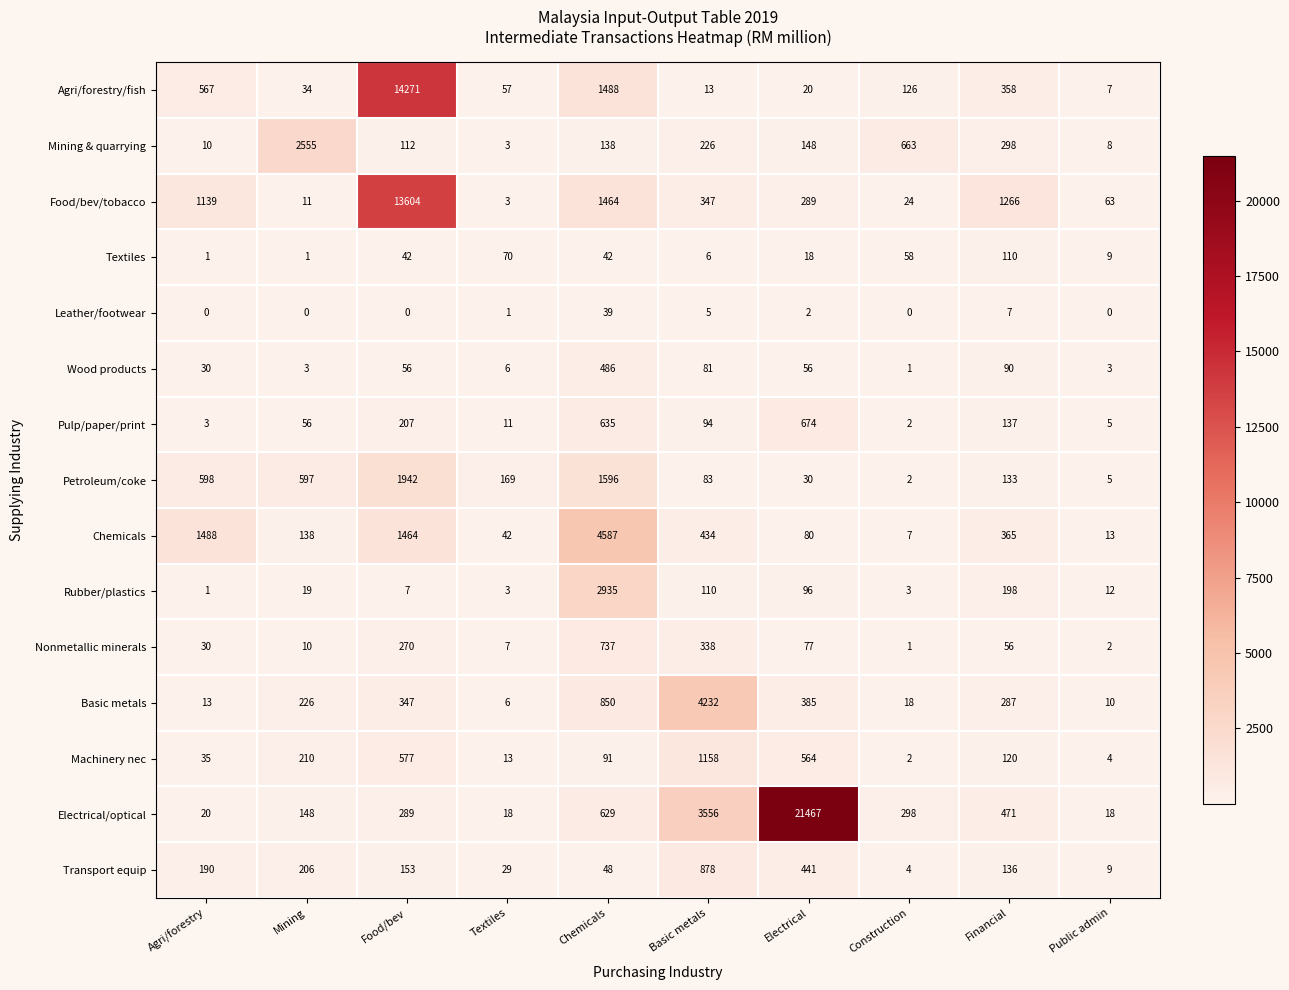

What is the maximum value shown in the chart?

21467